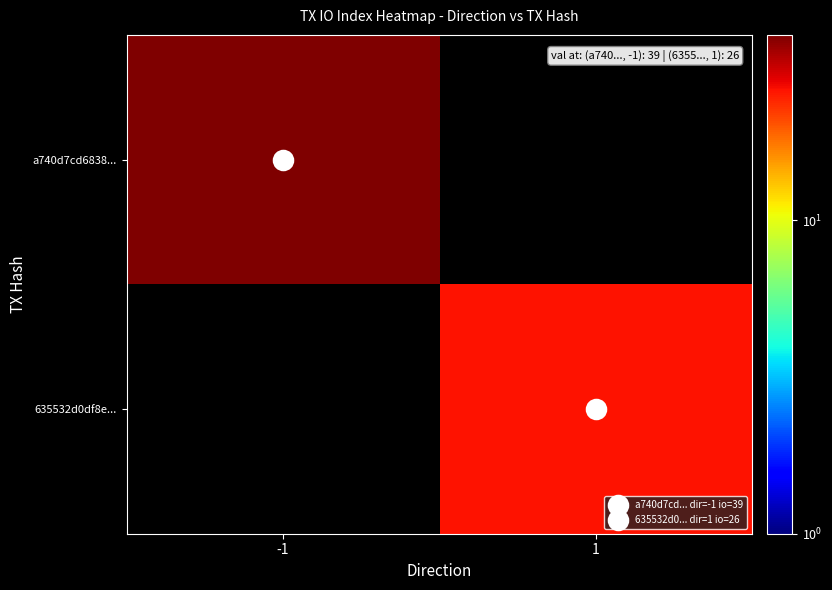

What value does the a740d7cd6838... series have at -1?

39.0